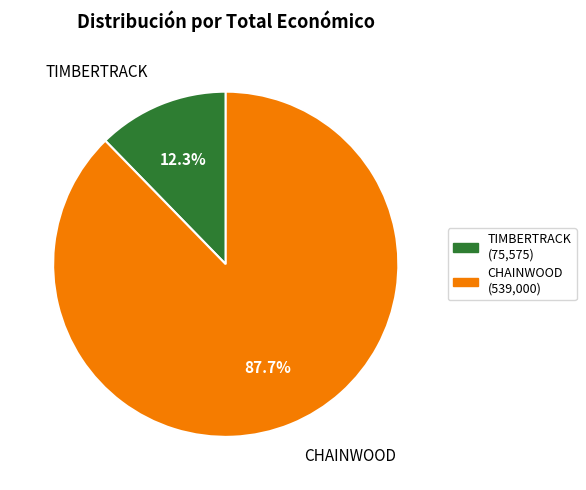

Which category accounts for the majority?

CHAINWOOD